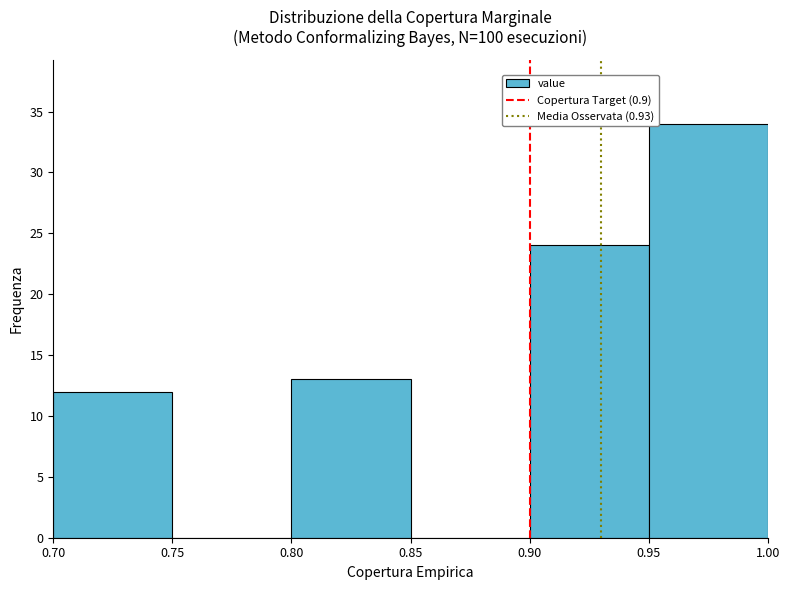

Reading left to right, list every bar in this chart as the range it spans on the x-axis followed by its height. The values are not printed on the chart, so give them approximately, as read against the axis.

0.70 to 0.75: 12
0.75 to 0.80: 0
0.80 to 0.85: 13
0.85 to 0.90: 0
0.90 to 0.95: 24
0.95 to 1.00: 34